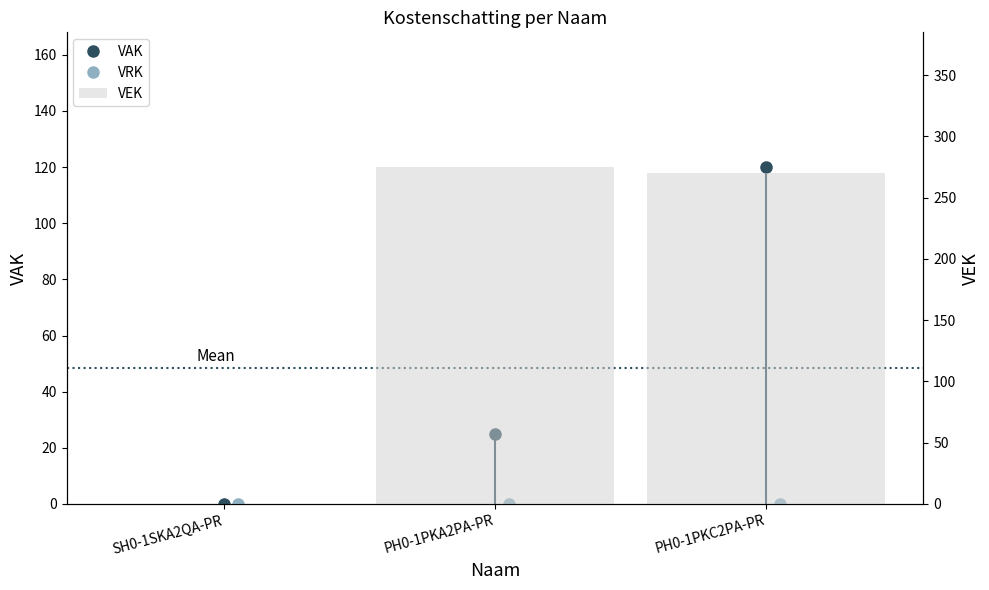

Reading right to left, extract all data points from this chart.

PH0-1PKC2PA-PR=270	PH0-1PKA2PA-PR=275	SH0-1SKA2QA-PR=0